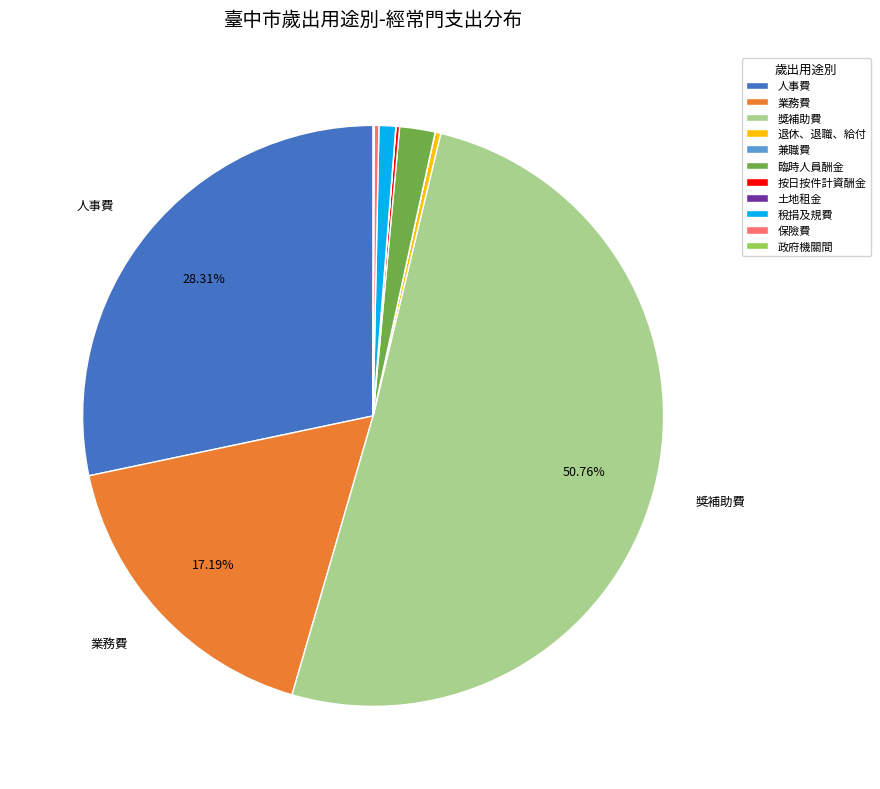

Approximately how many times larger is the value at 獎補助費 compared to 臨時人員酬金?

25.8